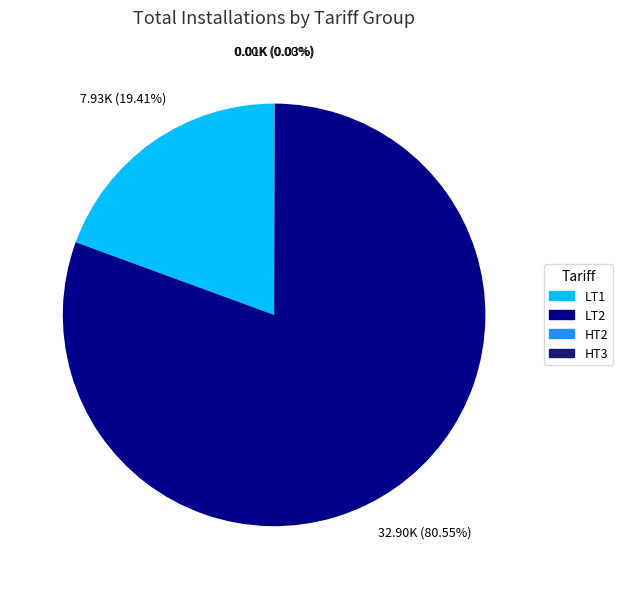

Which slice is the largest?

LT2